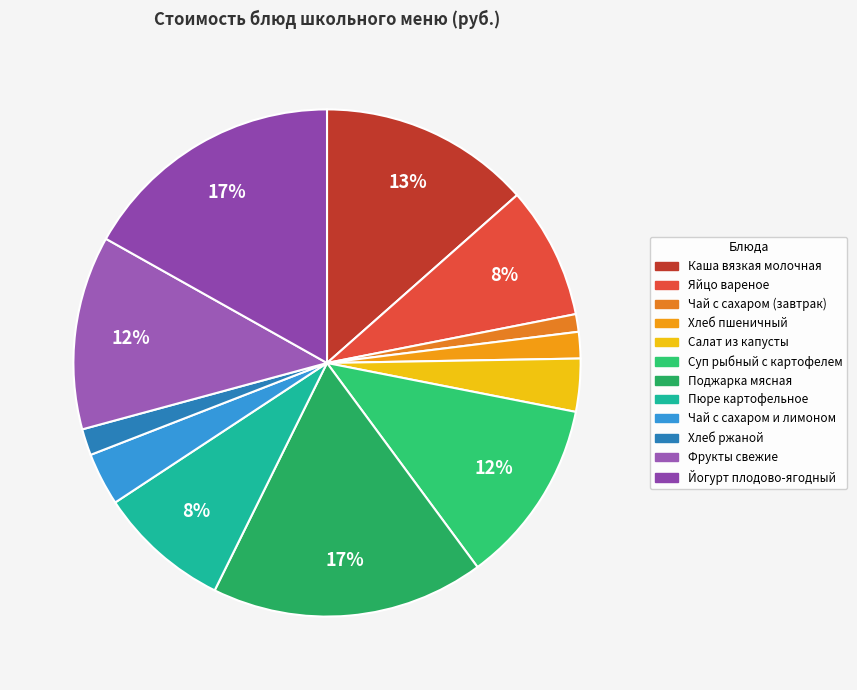

How many slices are in this pie chart?

12